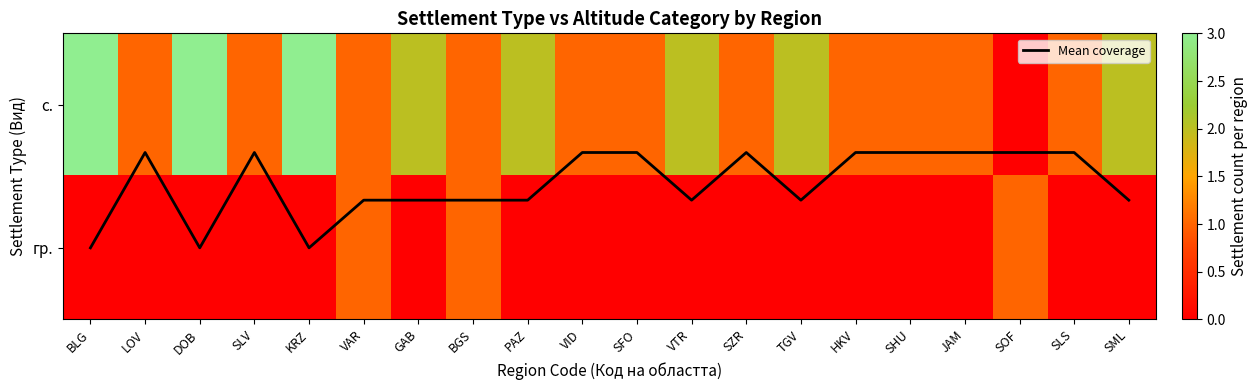

What is the sum of all с. values?

30.0